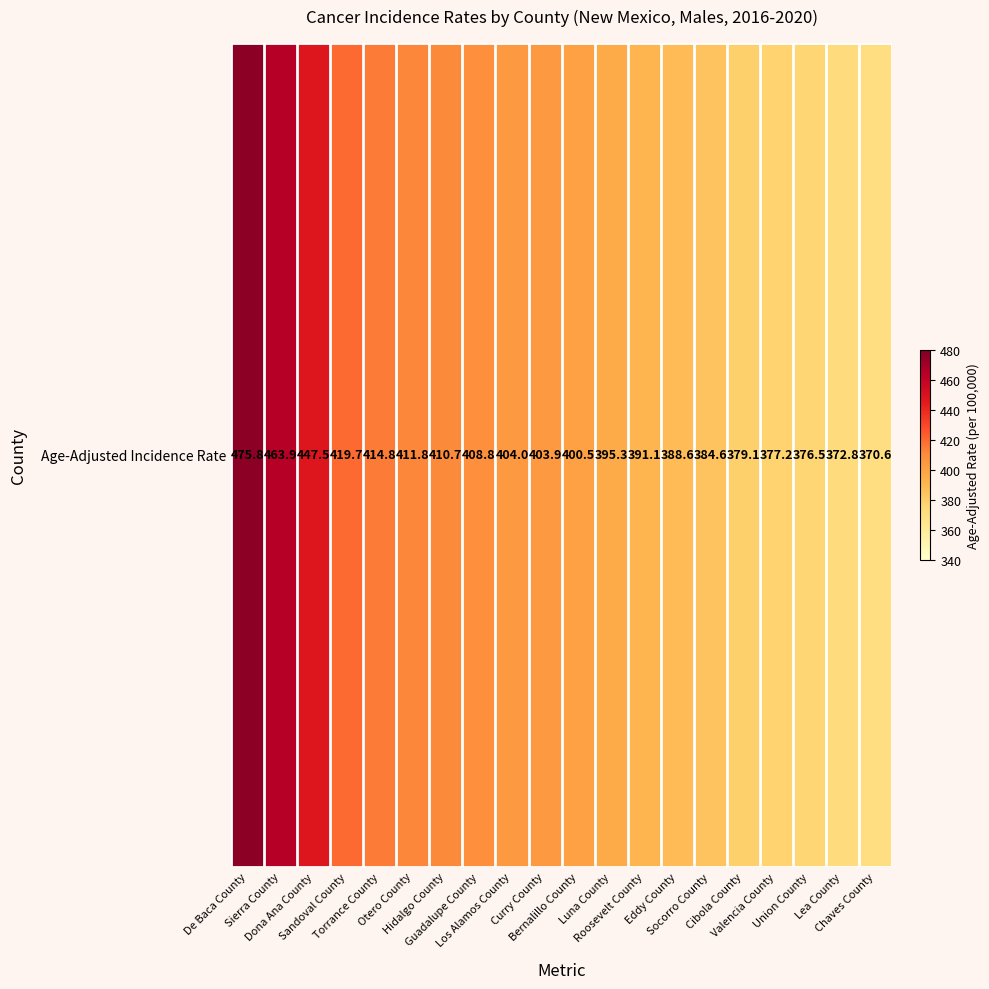

Which category has the lowest value across all series?

Chaves County